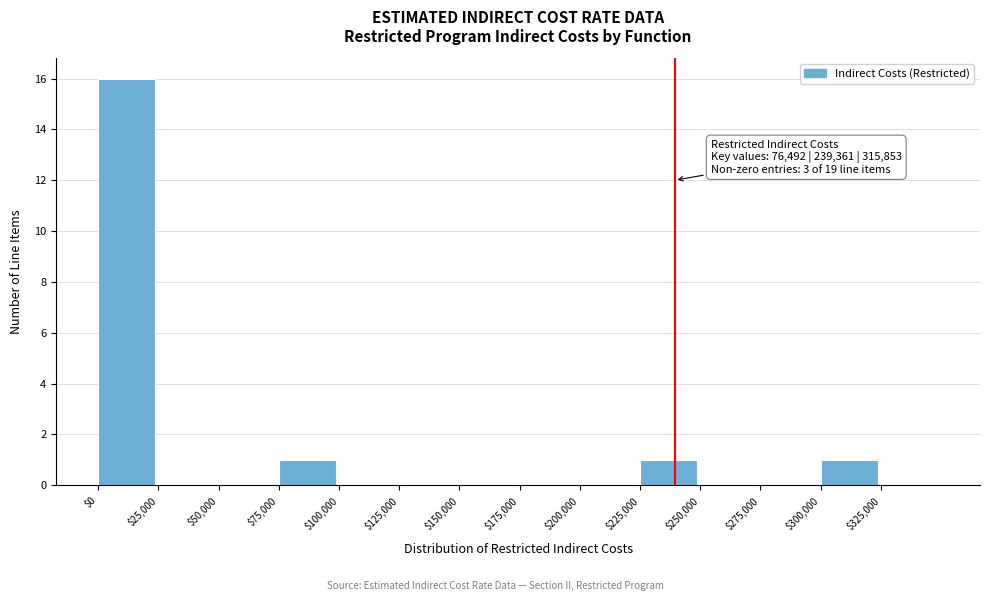

Which range on the x-axis has the tallest bar?

0 to 25000